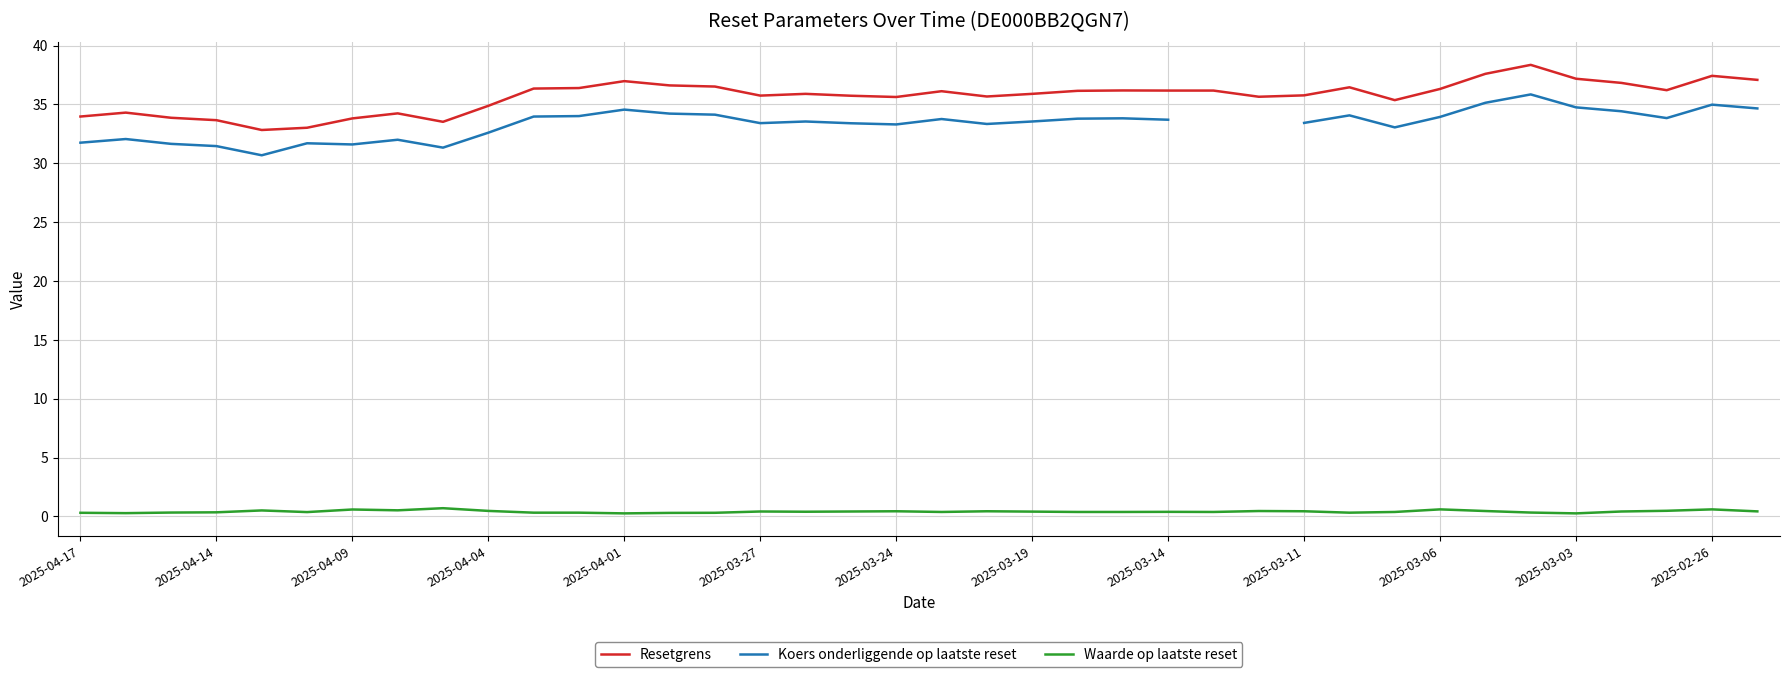

Is it true that Koers onderliggende op laatste reset equals 35.9 at 32?

True